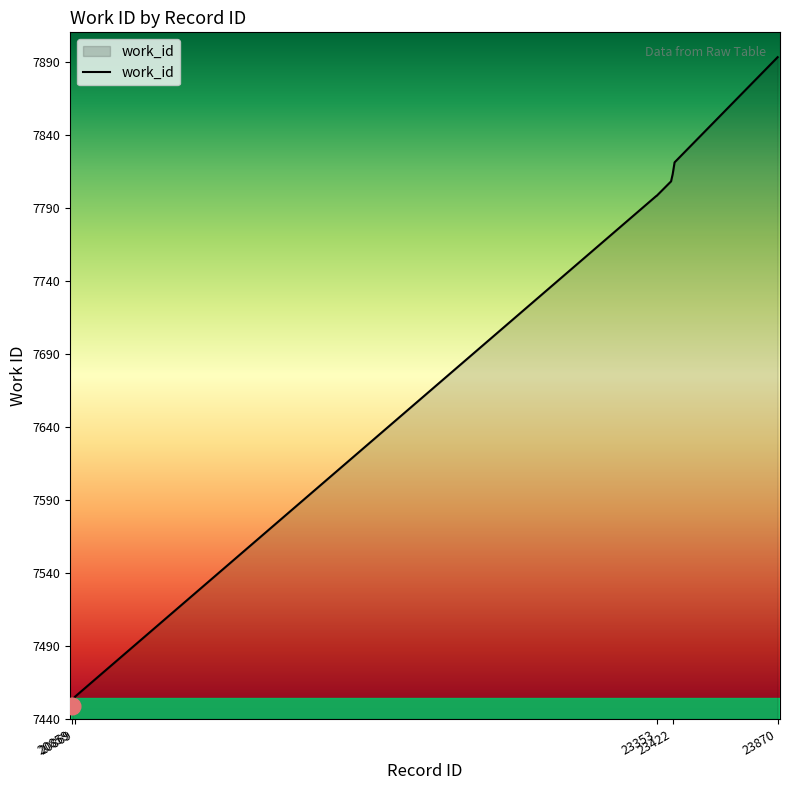

What is the difference between the maximum and minimum values?

444